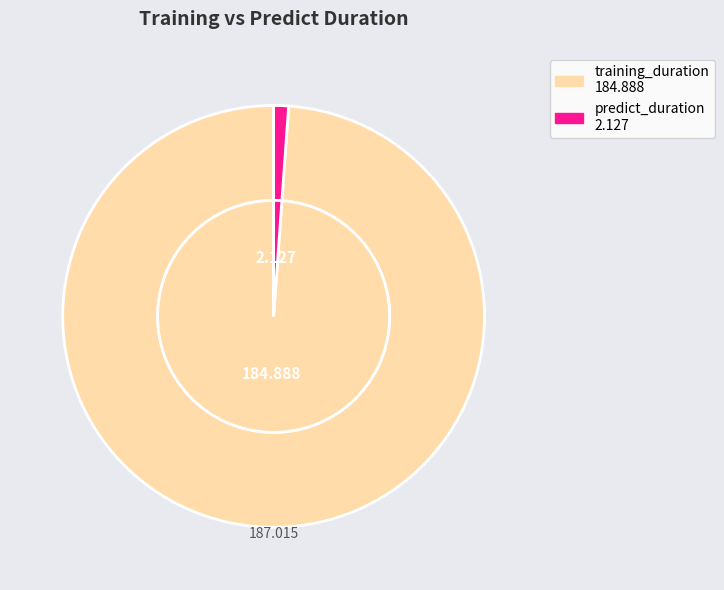

Count the number of slices in the pie.

2